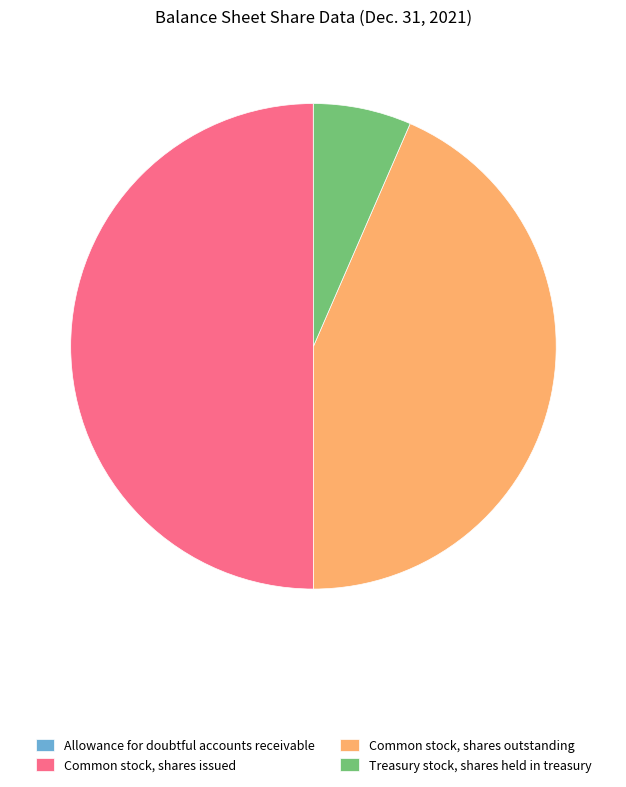

What is the largest slice in the pie chart?

Common stock, shares issued